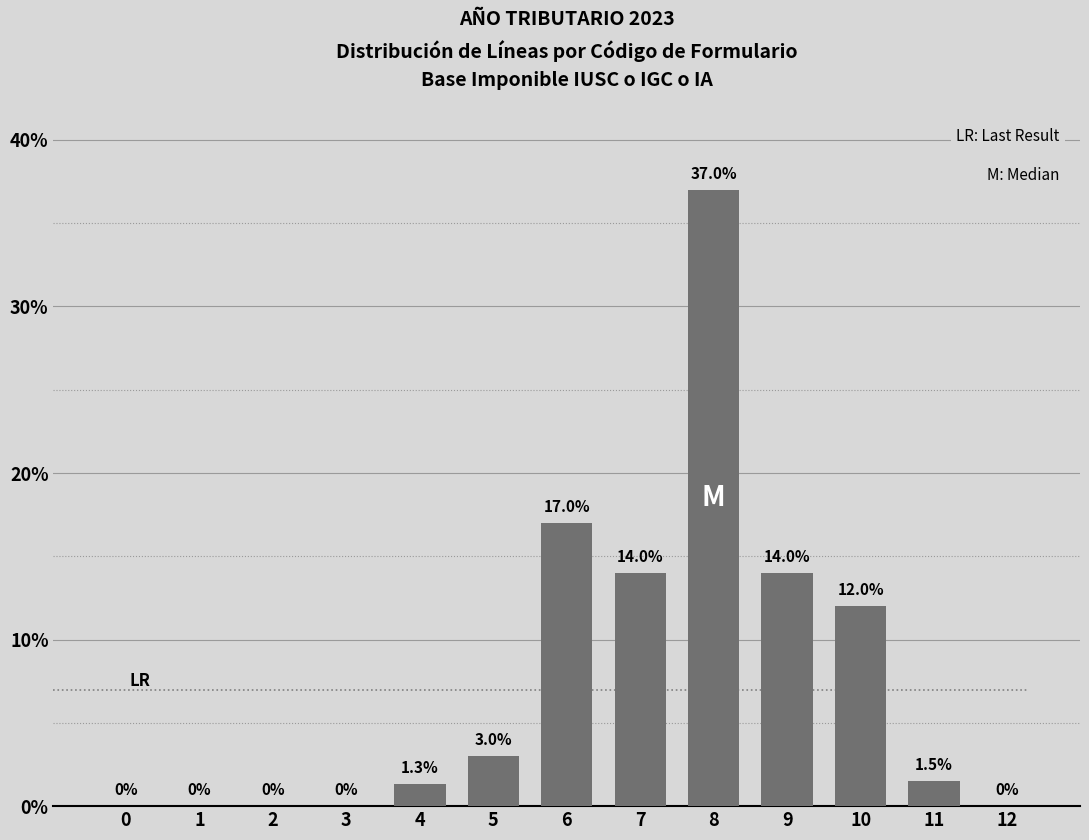

Reading left to right, list all the values displayed in this chart.

0.0	0.0	0.0	0.0	1.3	3.0	17.0	14.0	37.0	14.0	12.0	1.5	0.0